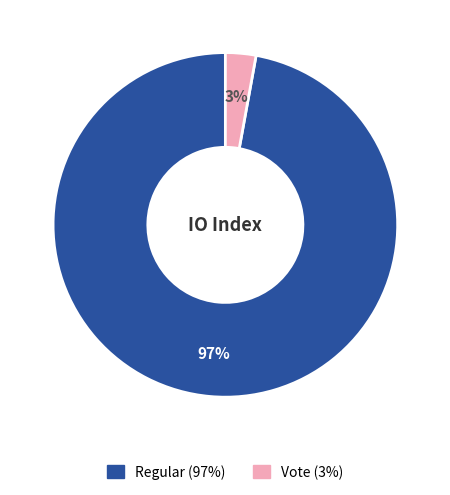

The Regular slice represents 97% of the pie. True or false?

True